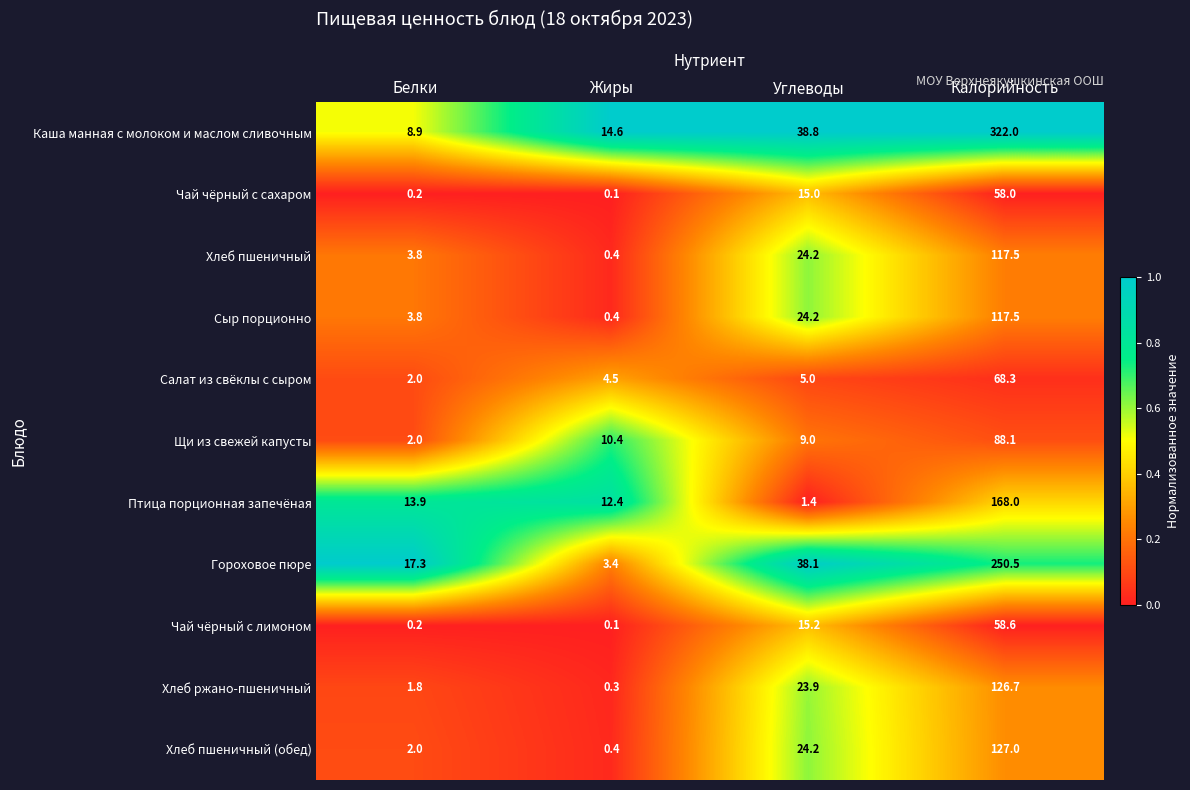

At which category does the chart reach its peak across all series?

Калорийность